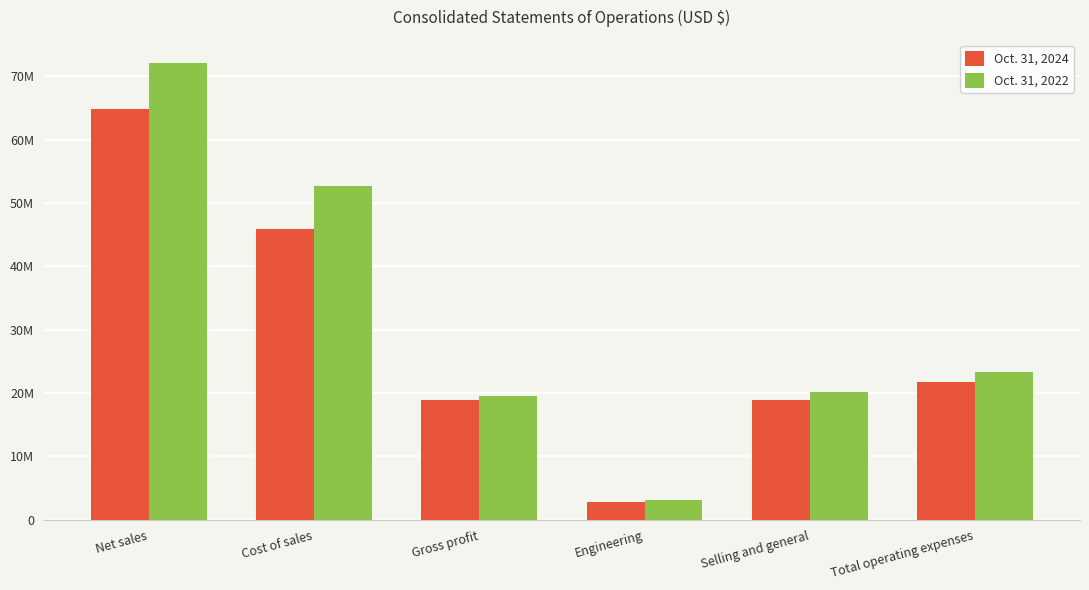

Does the chart contain stacked bars?

No